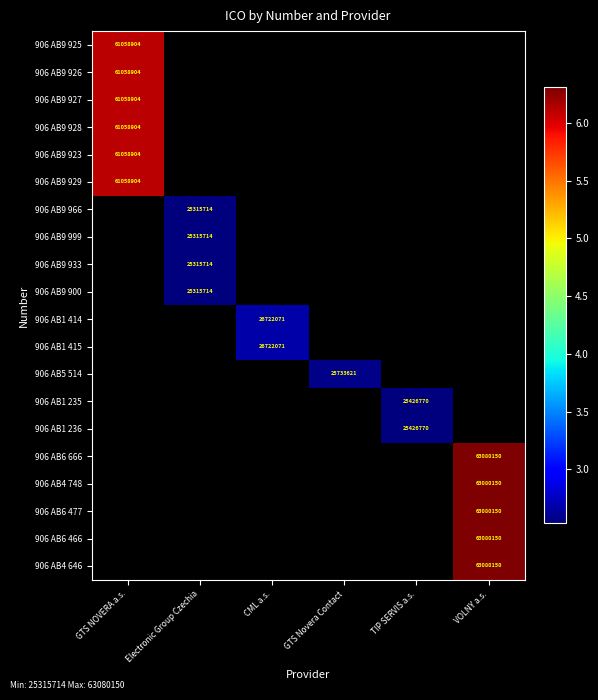

What is the maximum value shown in the chart?

63080150.0